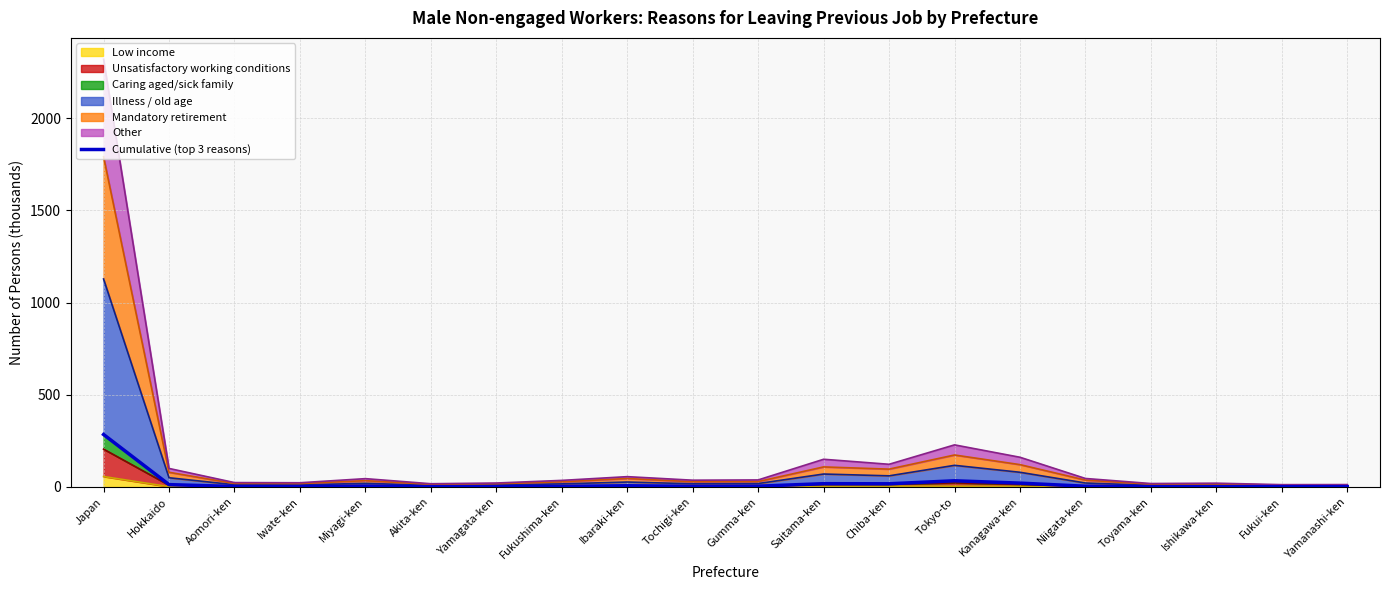

What is the difference between the values at Yamagata-ken and Akita-ken?

0.7